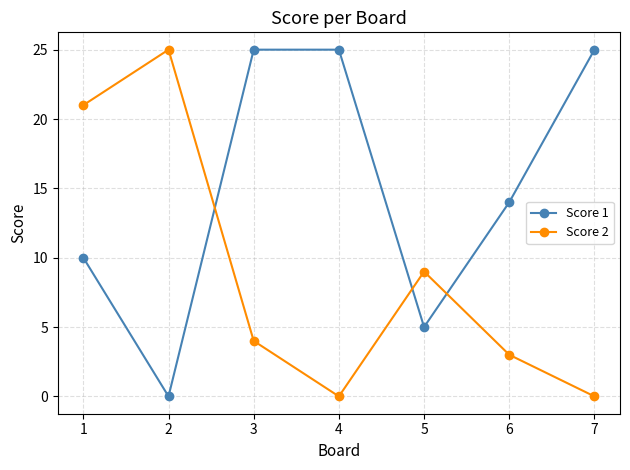

What is the maximum value shown in the chart?

25